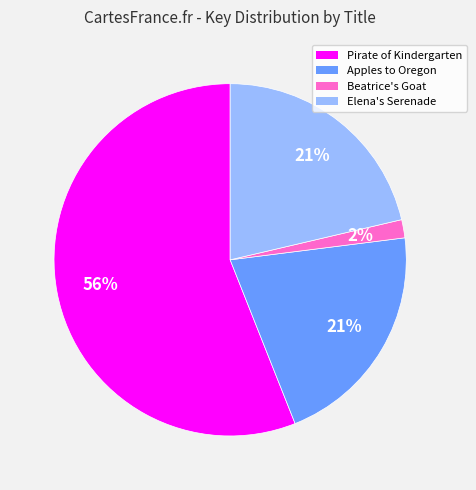

Is Pirate of Kindergarten the majority of the pie?

Yes